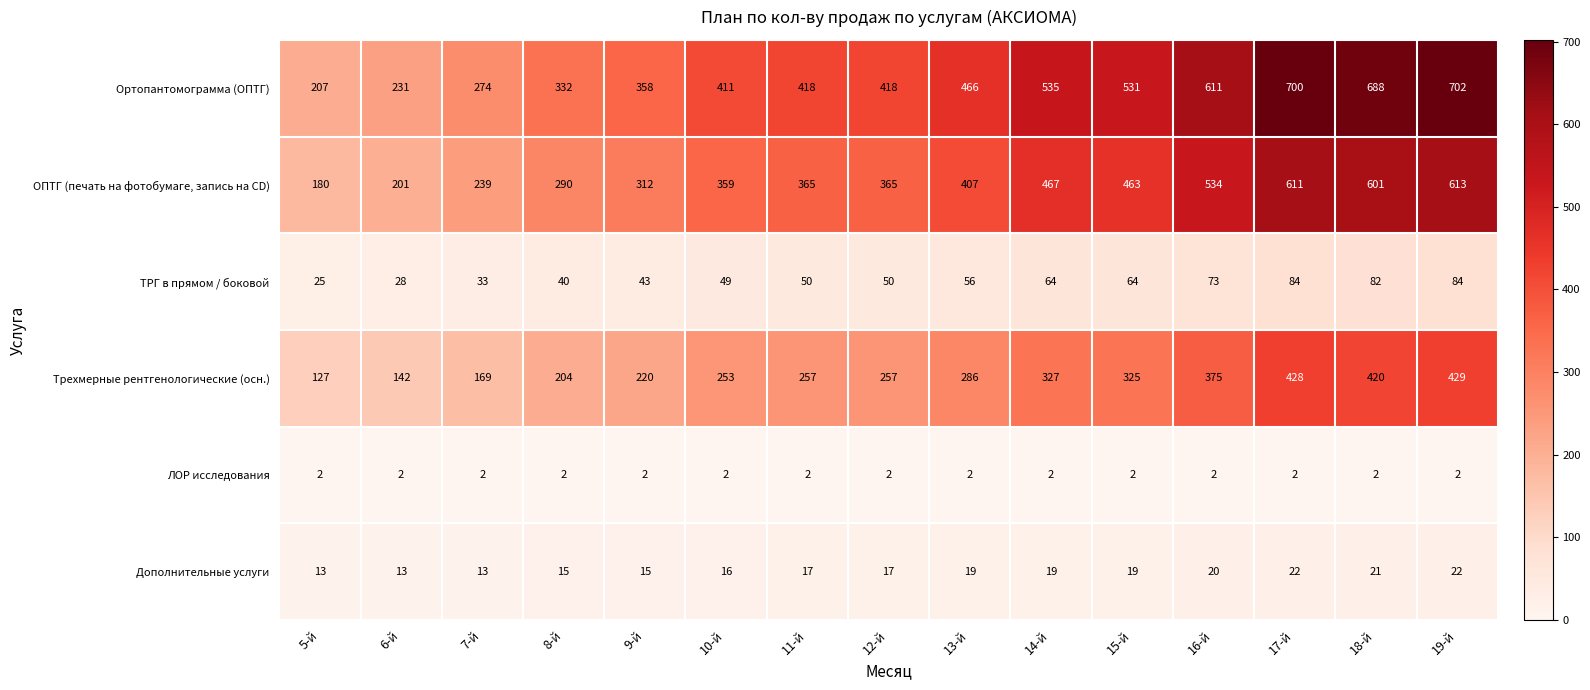

True or false: Трехмерные рентгенологические (осн.) has a value of 651 at 17-й.

False